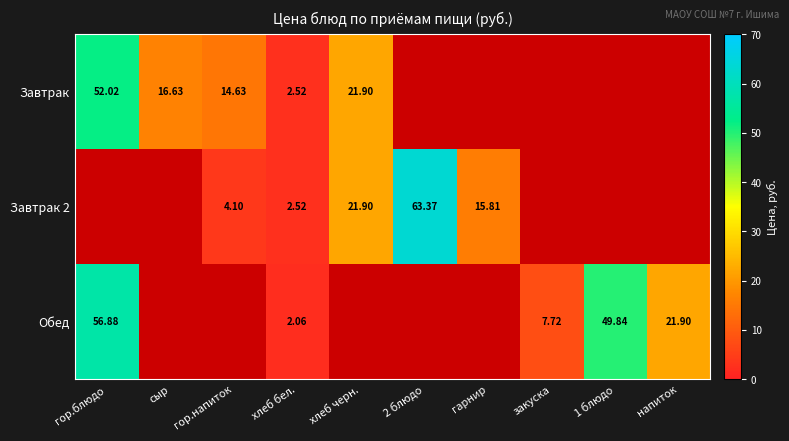

Between 2 блюдо and хлеб черн., which is larger?

хлеб черн.